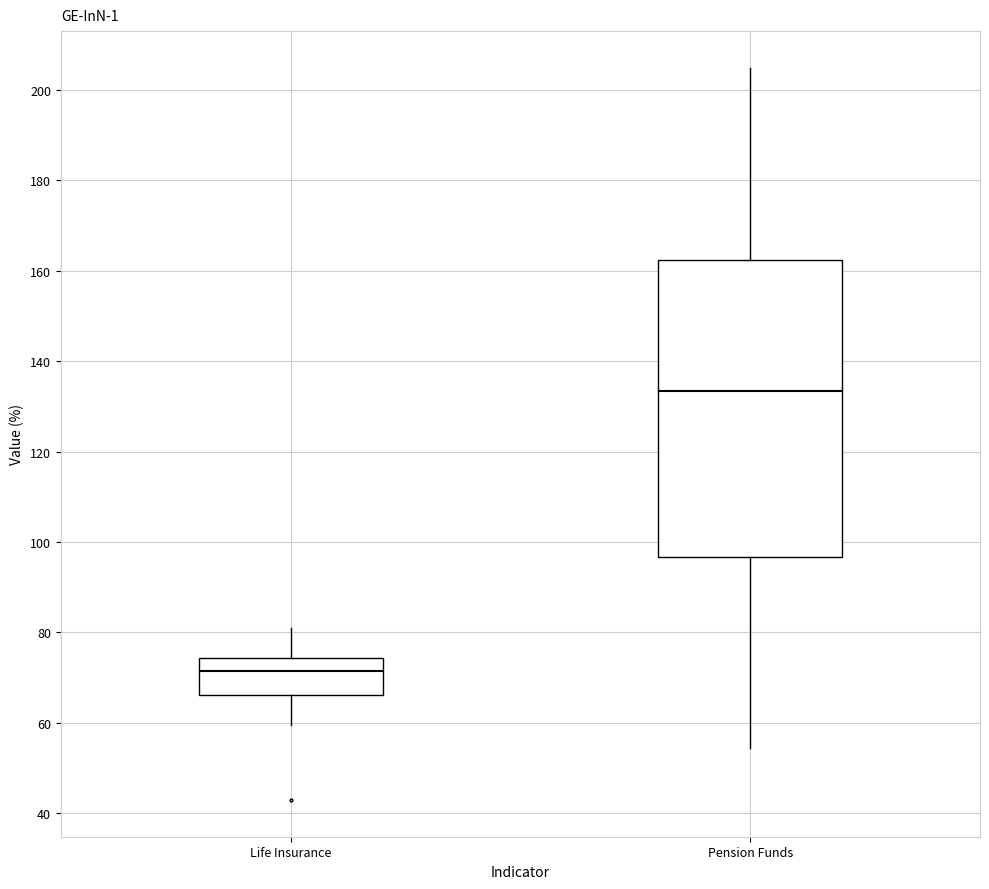

Reading left to right, read every box against the y-axis: the position of its median line, the range the box covers, and the ends of its whiskers. The values are not printed on the chart, so give them approximately, as read against the axis.

Life Insurance: median 72, box 66 to 74, whiskers 60 to 80
Pension Funds: median 134, box 96 to 162, whiskers 54 to 204